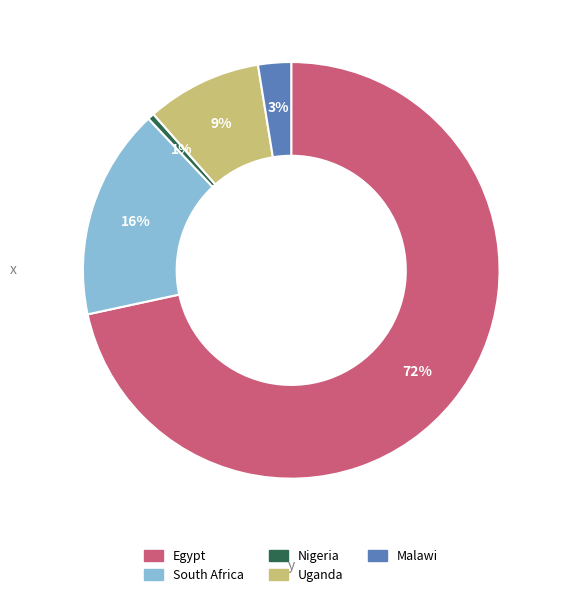

Does Uganda represent more than half of the total?

No